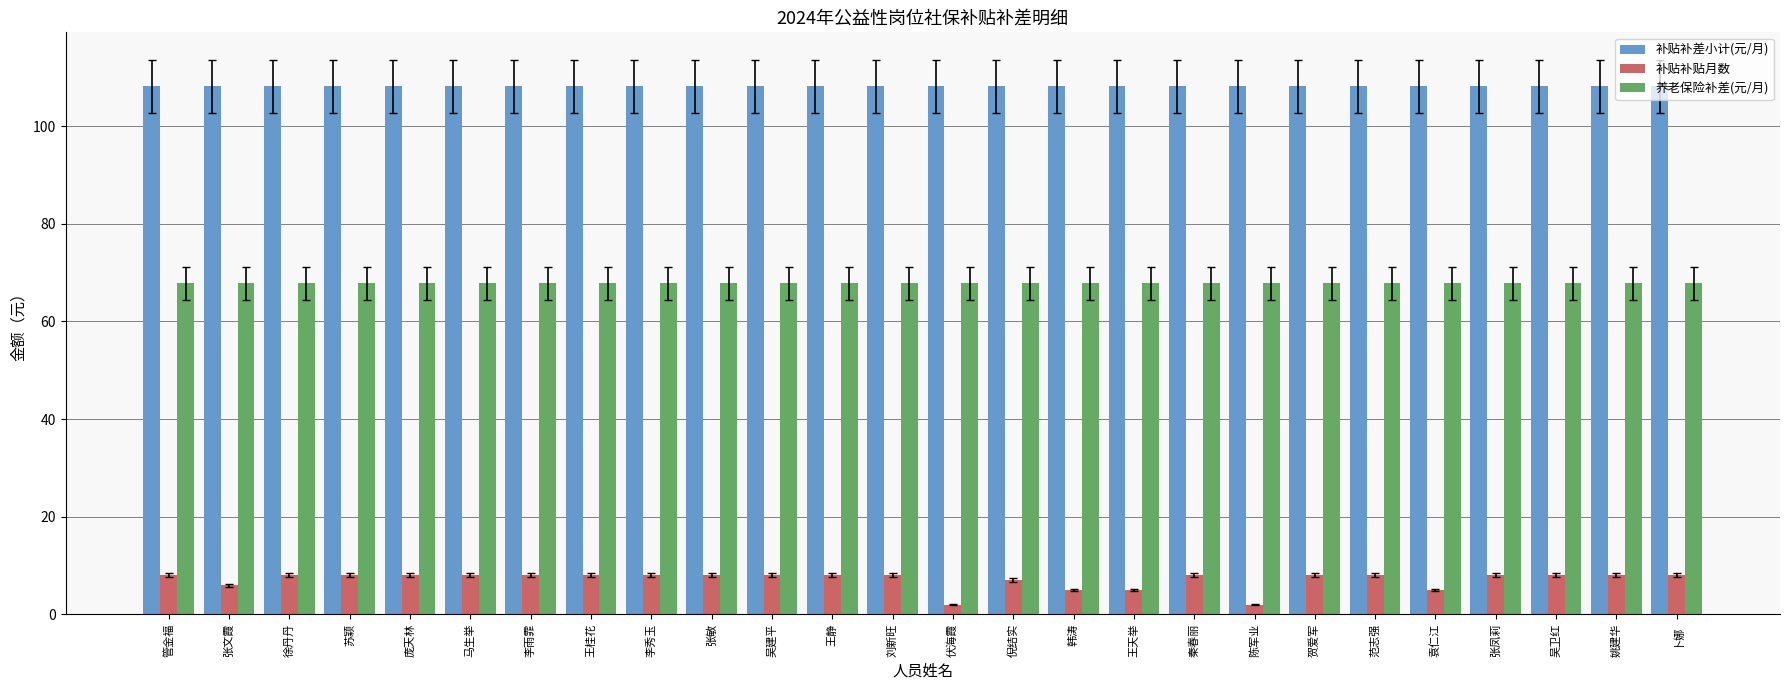

At how many categories does at least one series exceed 42?

26